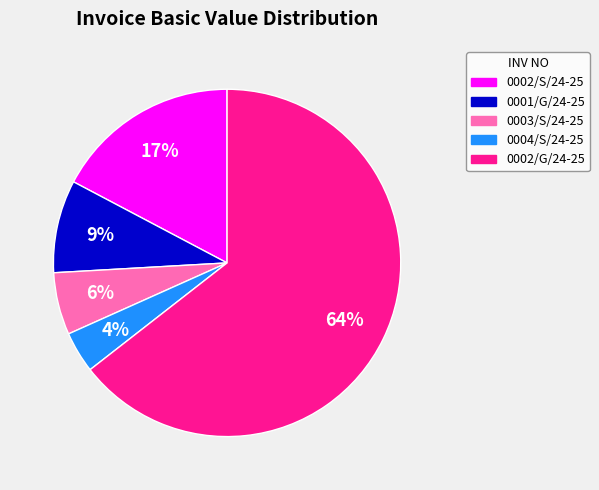

Rank the categories by value from highest to lowest.

0002/G/24-25, 0002/S/24-25, 0001/G/24-25, 0003/S/24-25, 0004/S/24-25